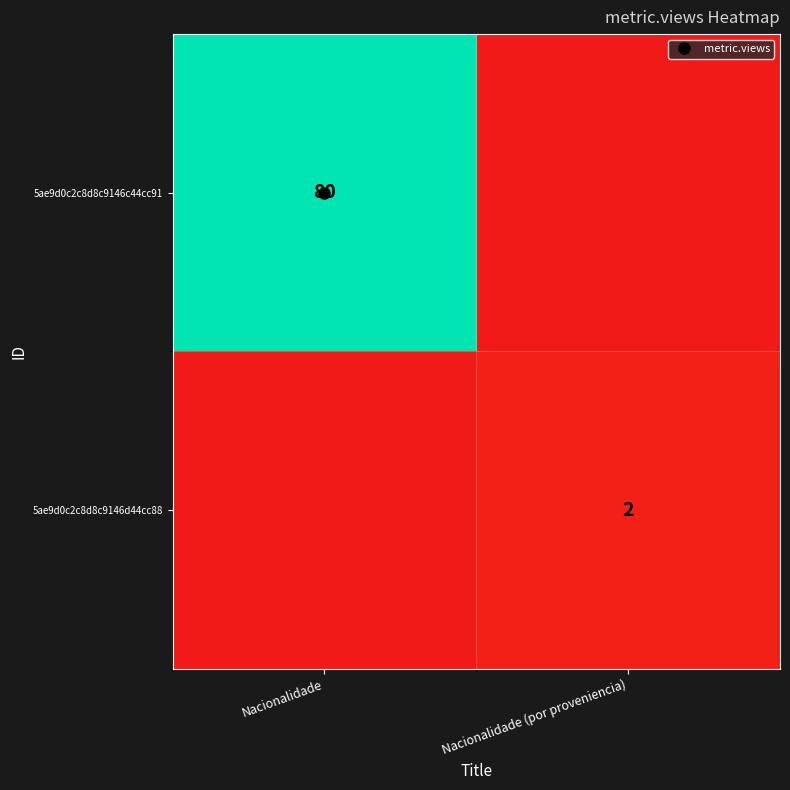

Rank the series by their maximum value, from highest to lowest.

5ae9d0c2c8d8c9146c44cc91, 5ae9d0c2c8d8c9146d44cc88